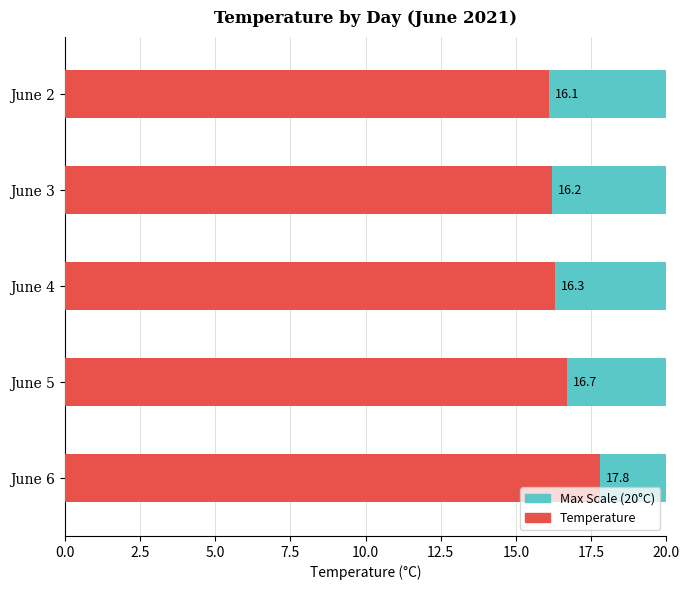

Which label corresponds to the largest value in the chart?

06